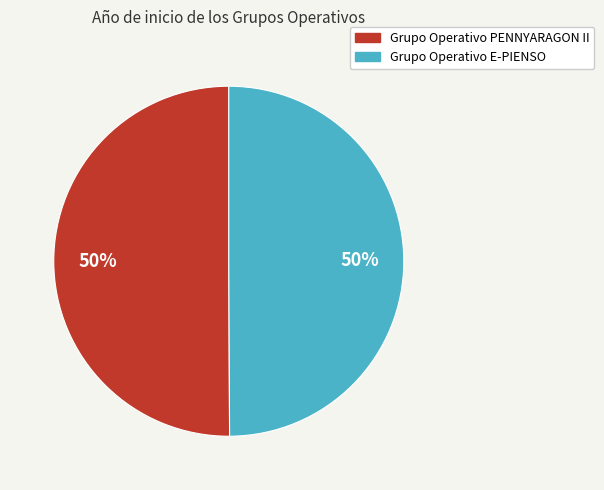

What is the ratio of the value at Grupo Operativo E-PIENSO to the value at Grupo Operativo PENNYARAGON II?

1.0